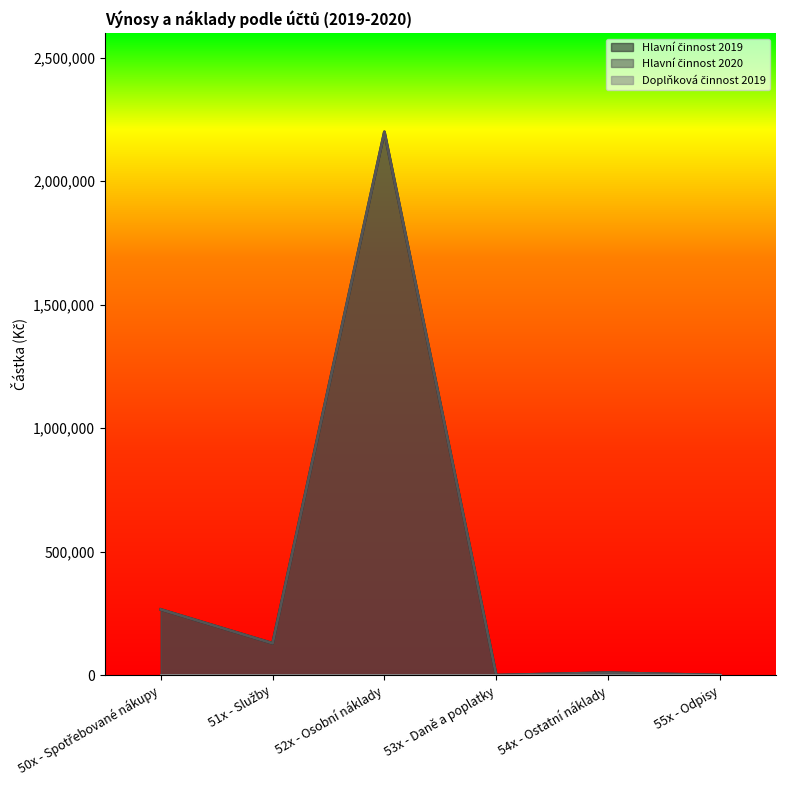

What is the difference between the second highest and second lowest values in the Hlavní činnost 2019 series?

266000